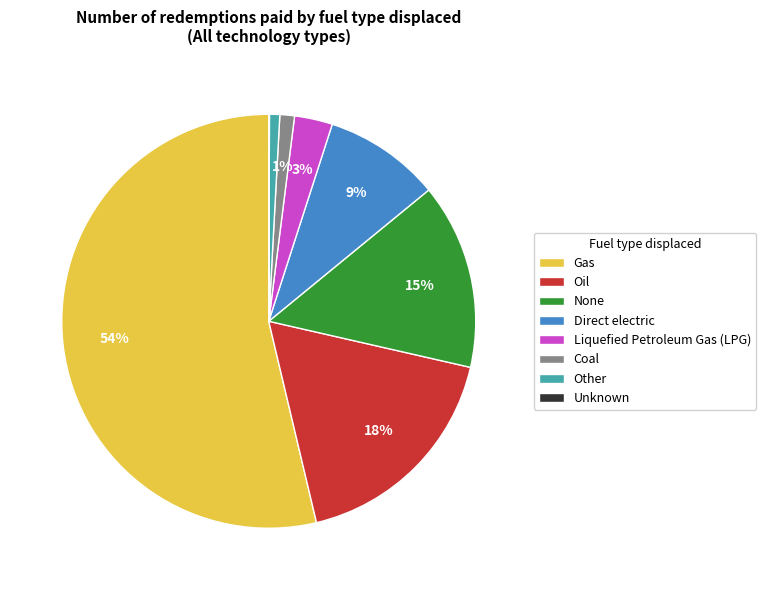

Which category has the biggest portion of the pie?

Gas